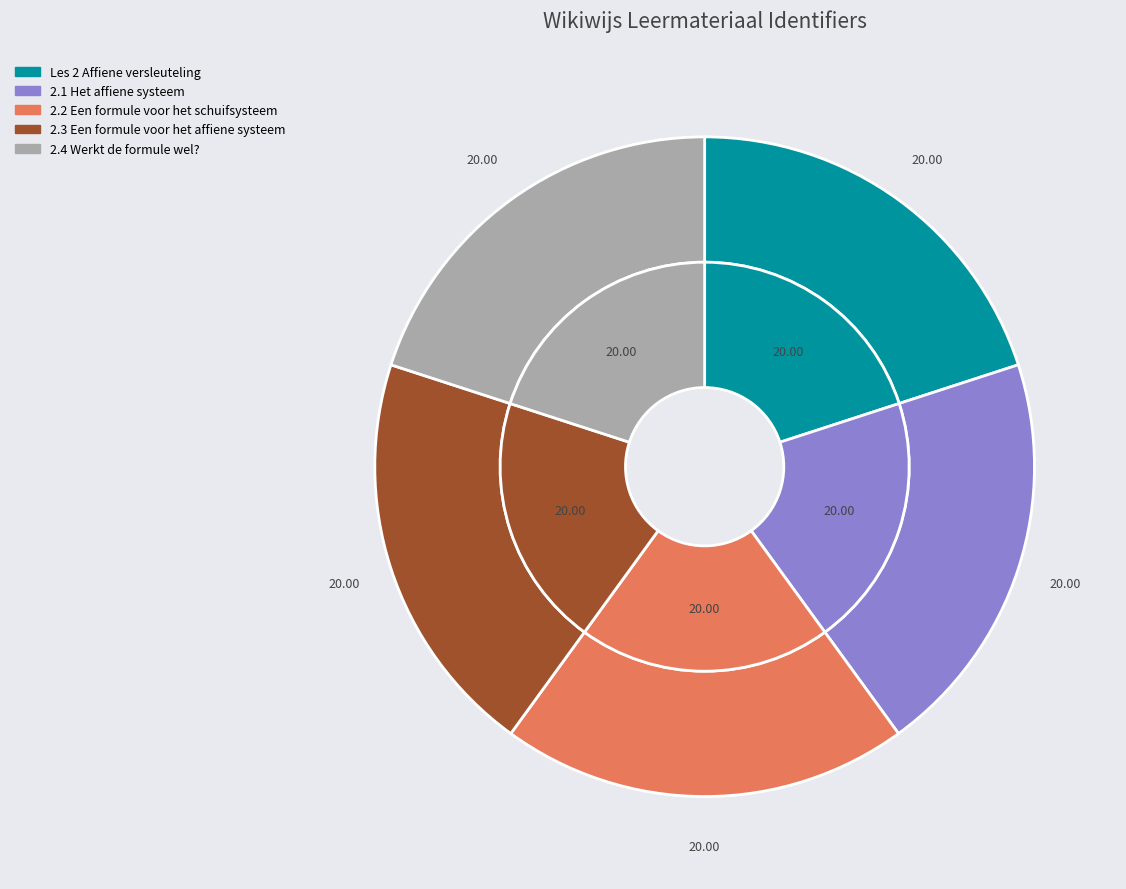

Count the number of slices in the pie.

5